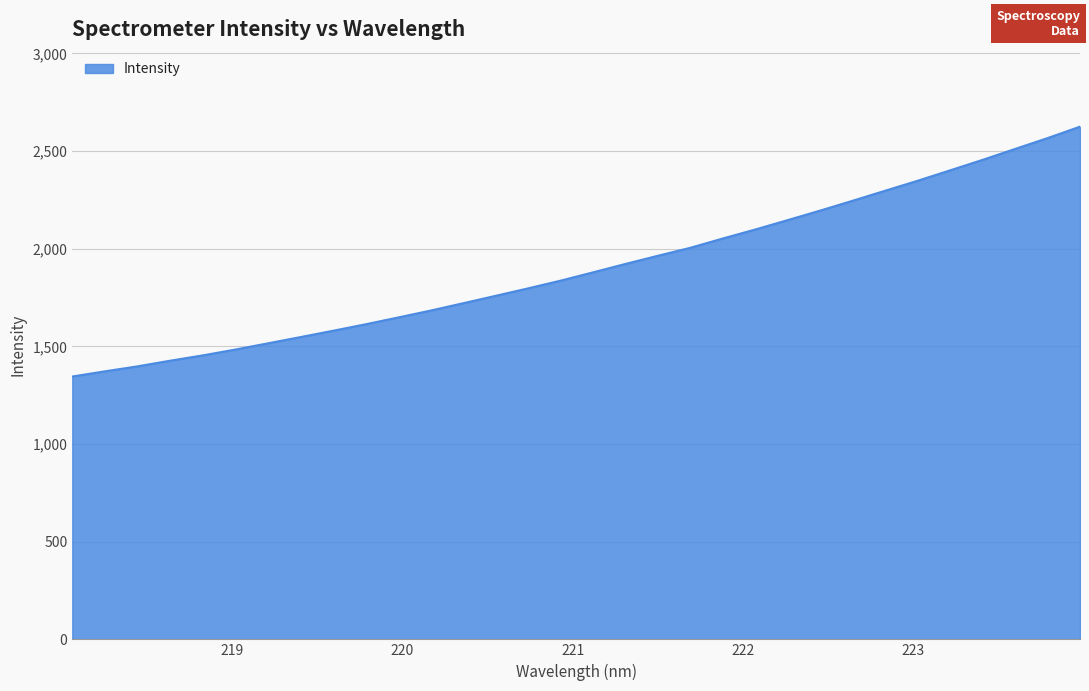

How many categories are shown in the chart?

32